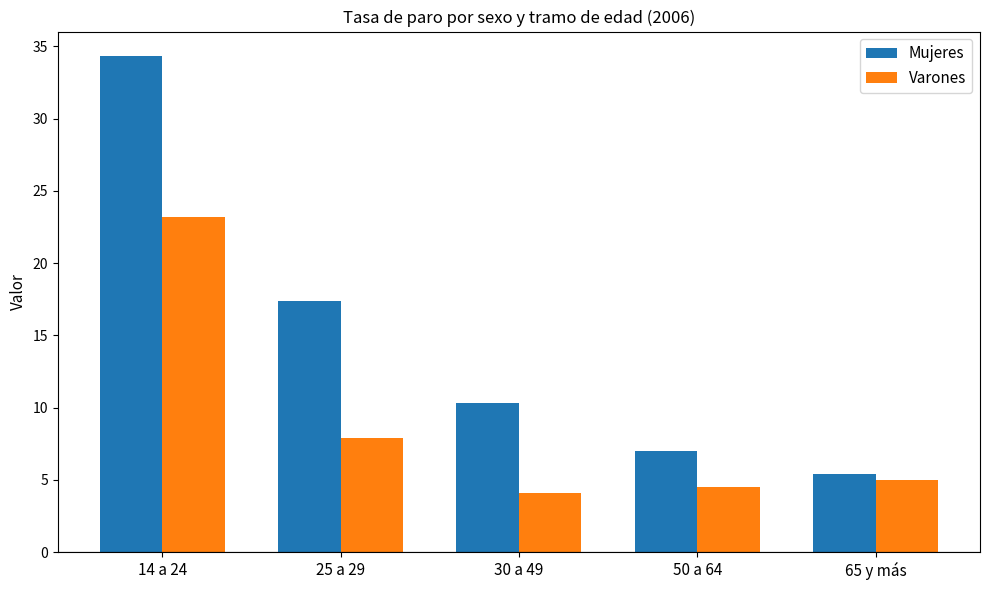

How many series are shown in this chart?

2